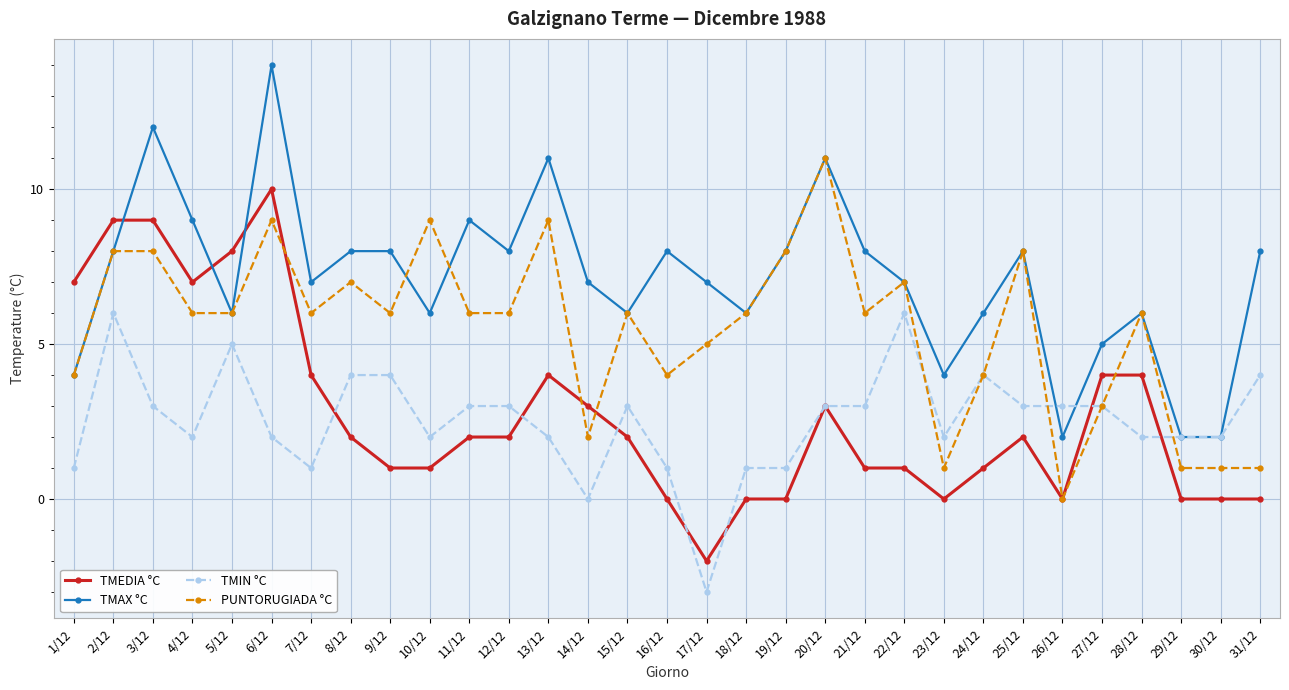

Rank the series by their maximum value, from highest to lowest.

TMAX °C, PUNTORUGIADA °C, TMEDIA °C, TMIN °C